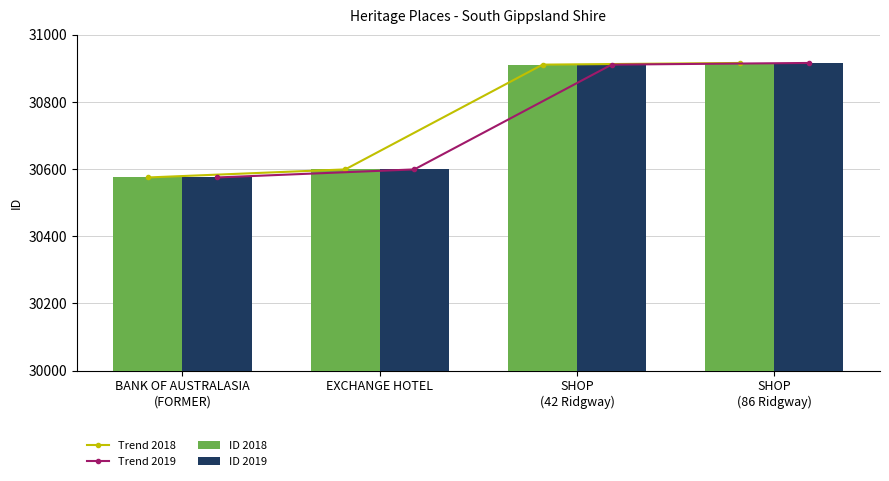

Reading left to right, what are all the values shown in this chart?

Trend 2018: 30575	30599	30911	30916
Trend 2019: 30575	30599	30911	30916
ID 2018: 30575	30599	30911	30916
ID 2019: 30575	30599	30911	30916